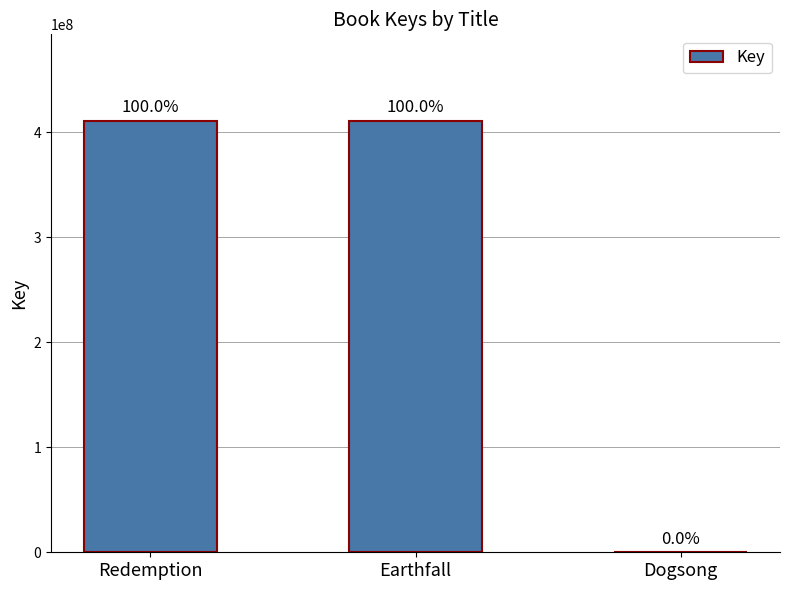

What is the smallest value displayed?

6574